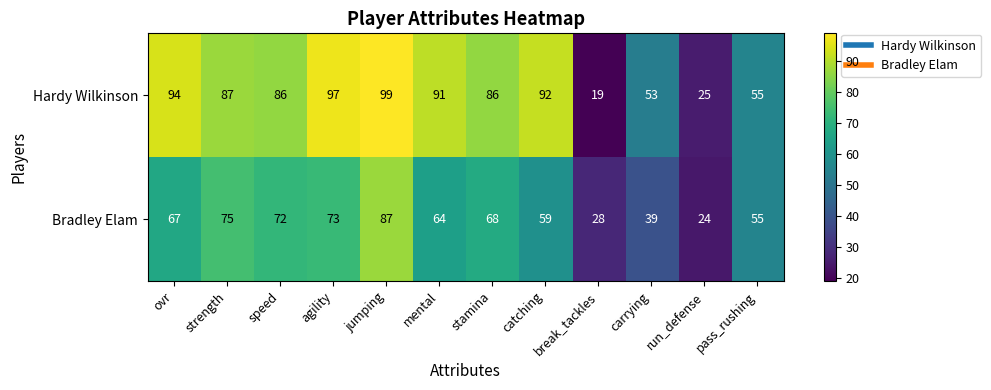

Where is Bradley Elam nearest to the value 55?

pass_rushing